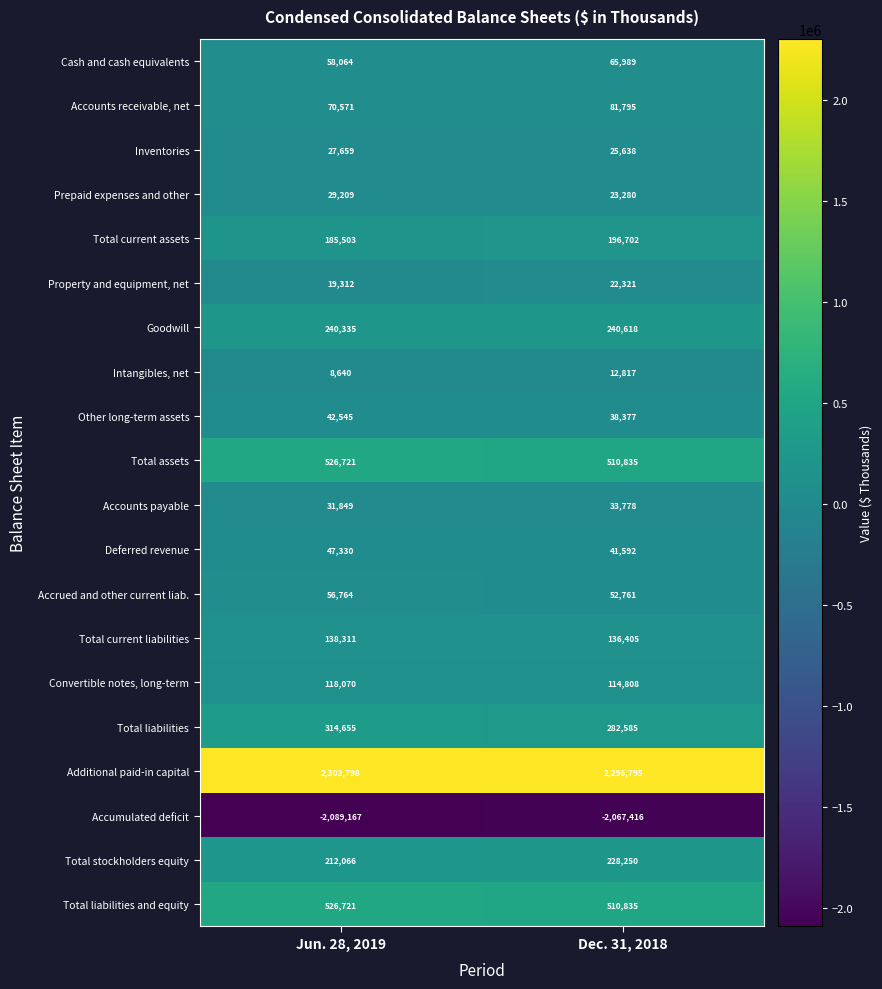

Which category has the highest value across all series?

Jun. 28, 2019